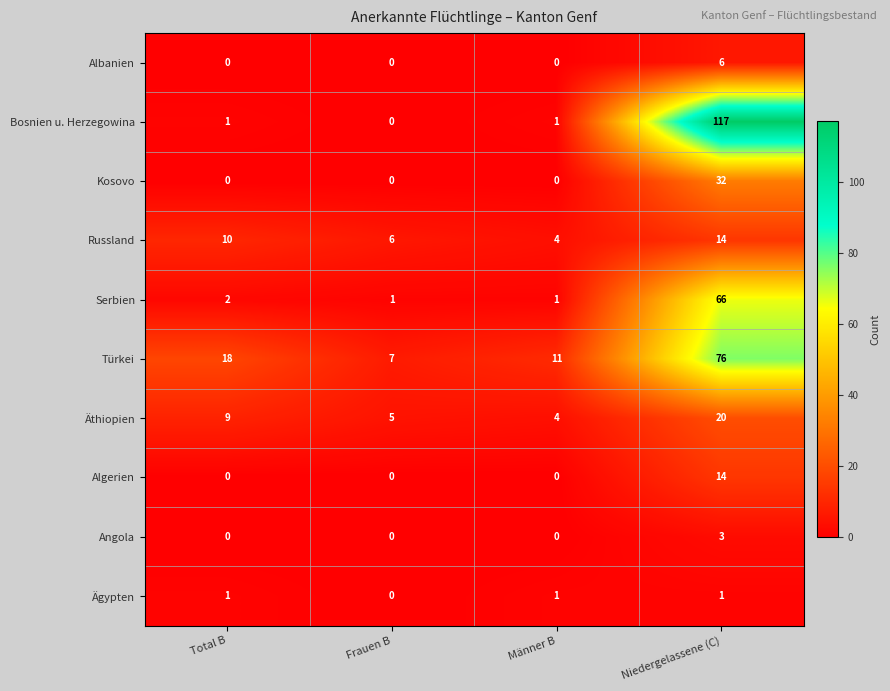

How many values in Algerien are above zero?

1